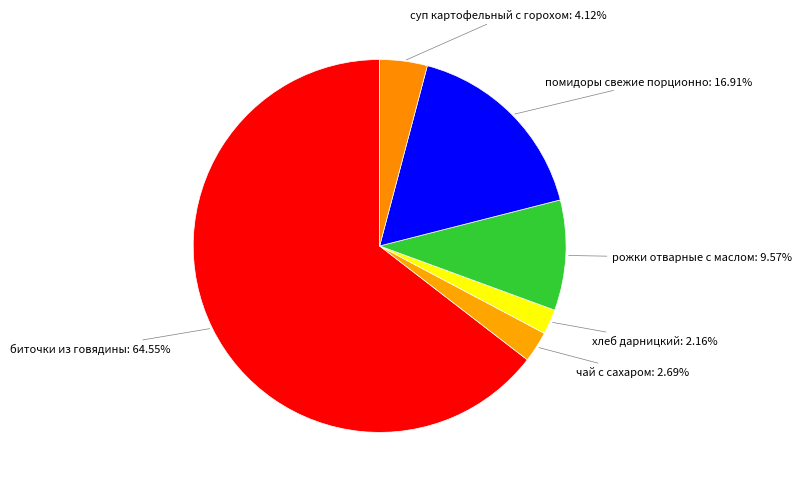

To the nearest percent, what is the difference between the largest and smallest slice percentages?

62%